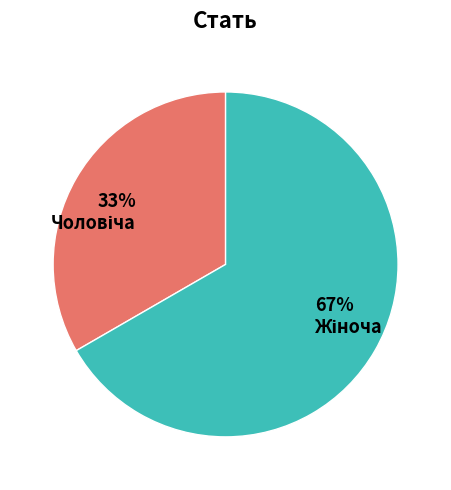

Is there a majority slice in this chart?

Yes